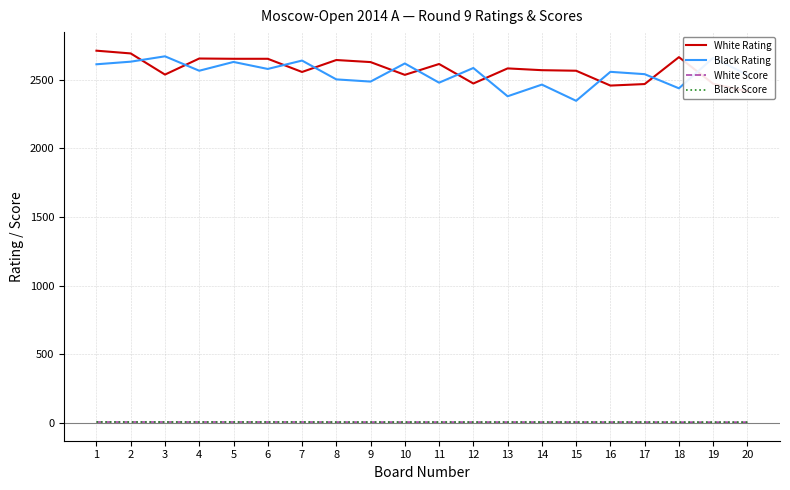

Which series changed the most between 9 and 12?

White Rating